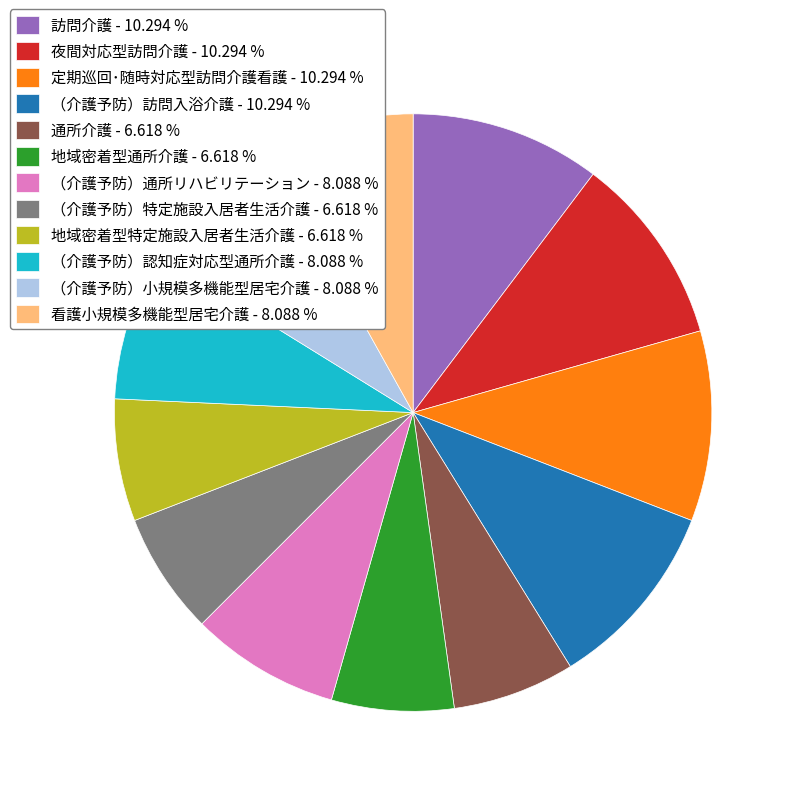

Combined, do 夜間対応型訪問介護 - 10.294 % and （介護予防）特定施設入居者生活介護 - 6.618 % account for over 50%?

No